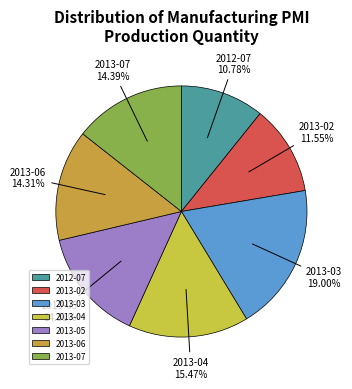

What percentage is the 2013-02 slice, to the nearest percent?

12%